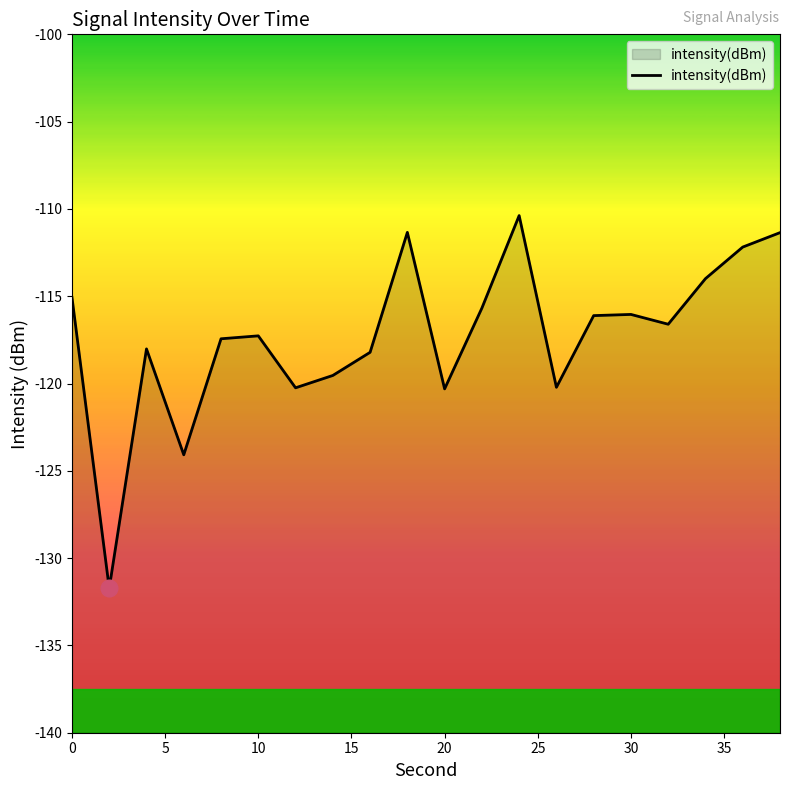

Is it true that the value at 30 is -169.0?

False